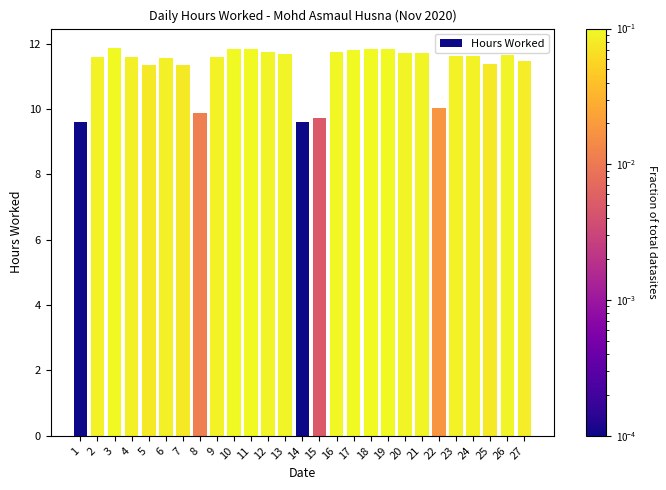

What value does the data have at 3?

11.9